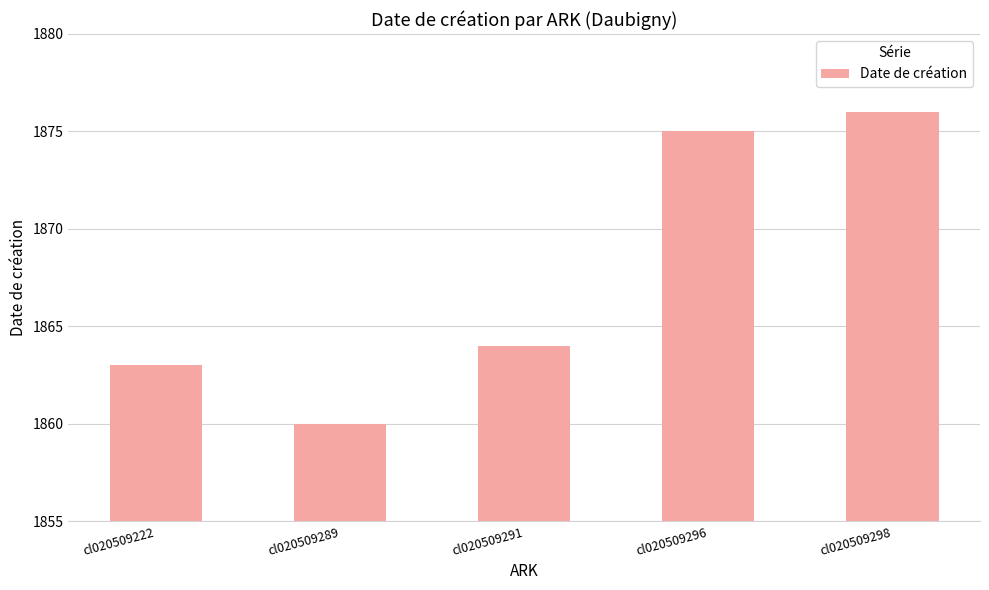

Reading left to right, list all the values displayed in this chart.

1863	1860	1864	1875	1876